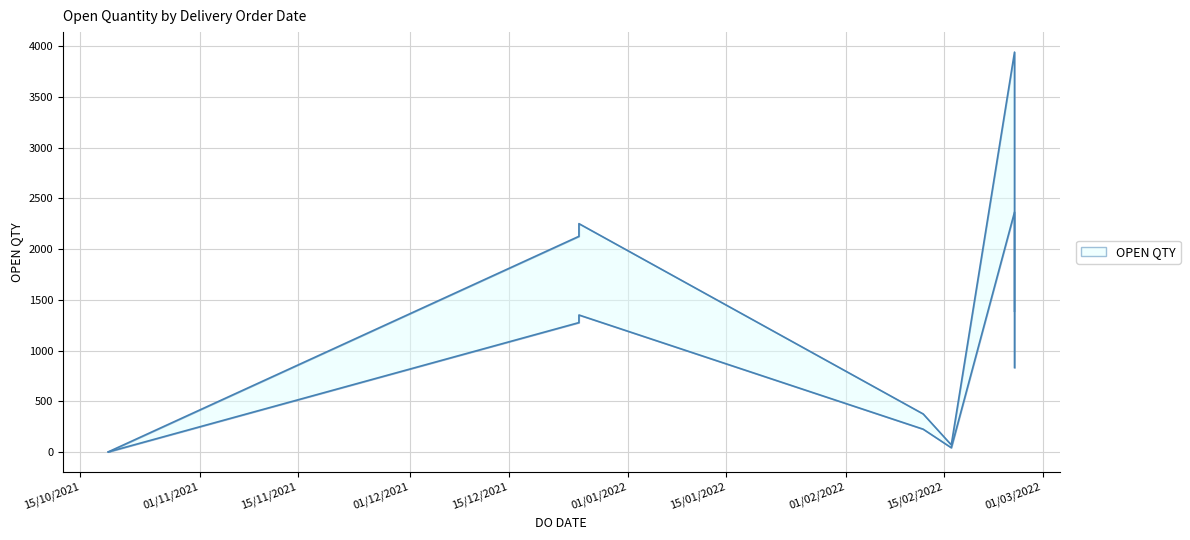

Where is the first local maximum?

25/12/2021